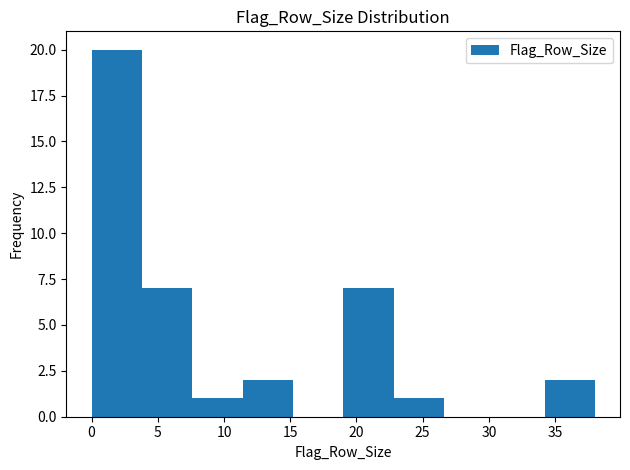

Reading left to right, transcribe this chart: for each bar, give the range it covers on the x-axis and its height. Neither the bar edges nor the heights are printed on the chart, so give them approximately, as read against the axes.

0.0 to 3.8: 20
3.8 to 7.6: 7
7.6 to 11.4: 1
11.4 to 15.2: 2
15.2 to 19.0: 0
19.0 to 22.8: 7
22.8 to 26.6: 1
26.6 to 30.4: 0
30.4 to 34.2: 0
34.2 to 38.0: 2